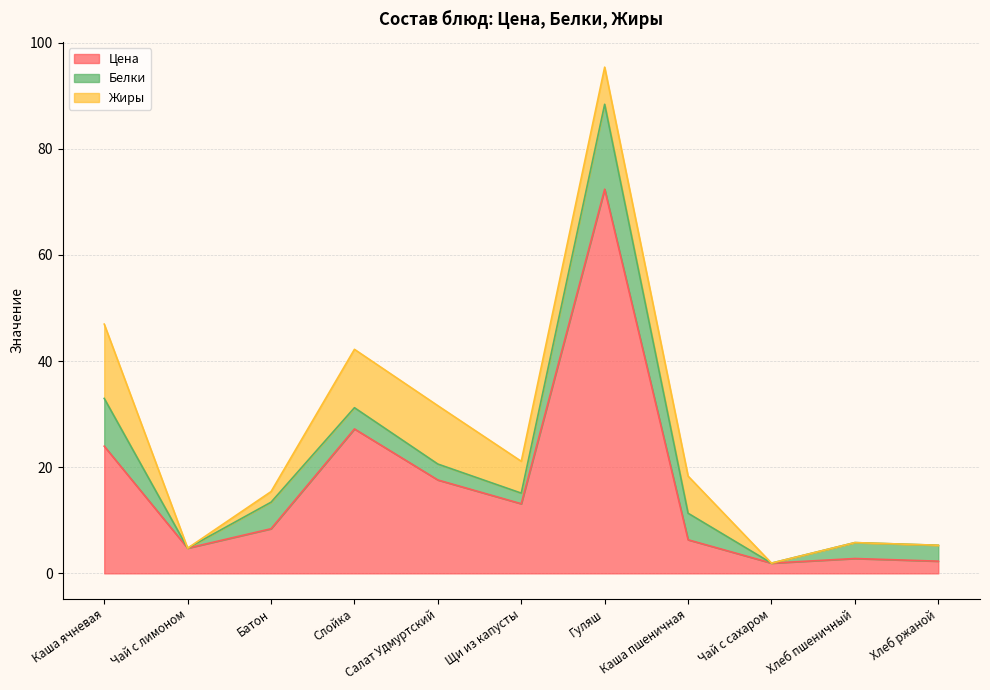

What is the value of the Белки point at the 4th from the left?

4.0